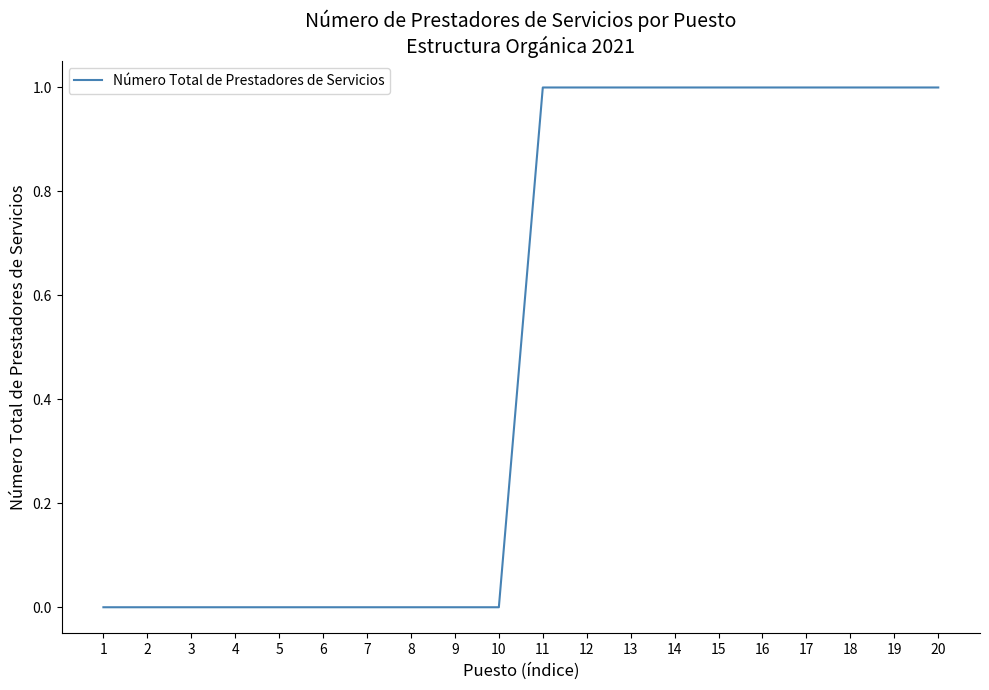

Is this an area chart (filled region under the line)?

No